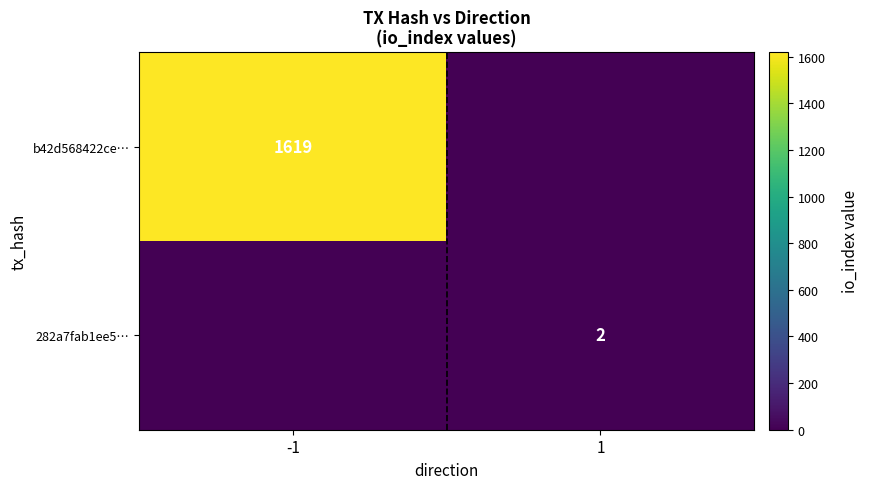

The value of 282a7fab1ee5… at 1 is 1. True or false?

False